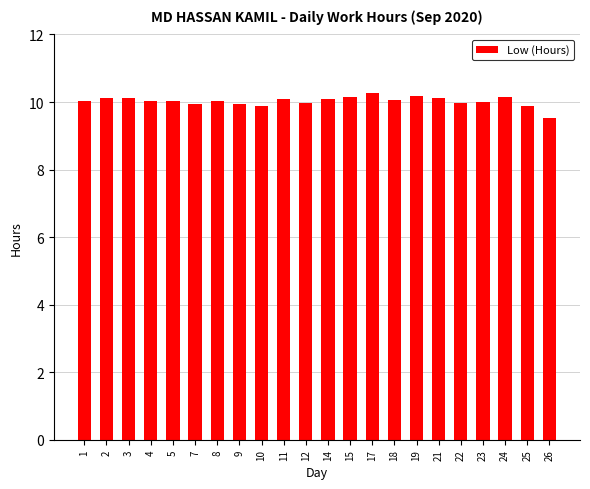

What is the average value?

10.0